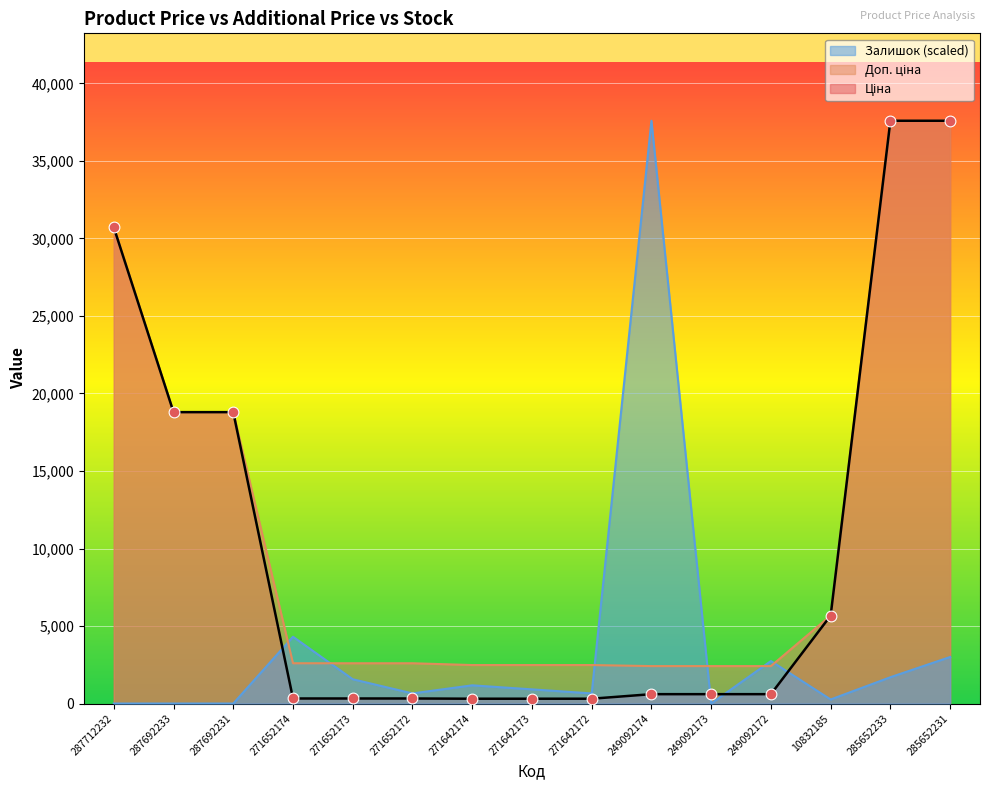

At how many categories does at least one series exceed 4371?

7